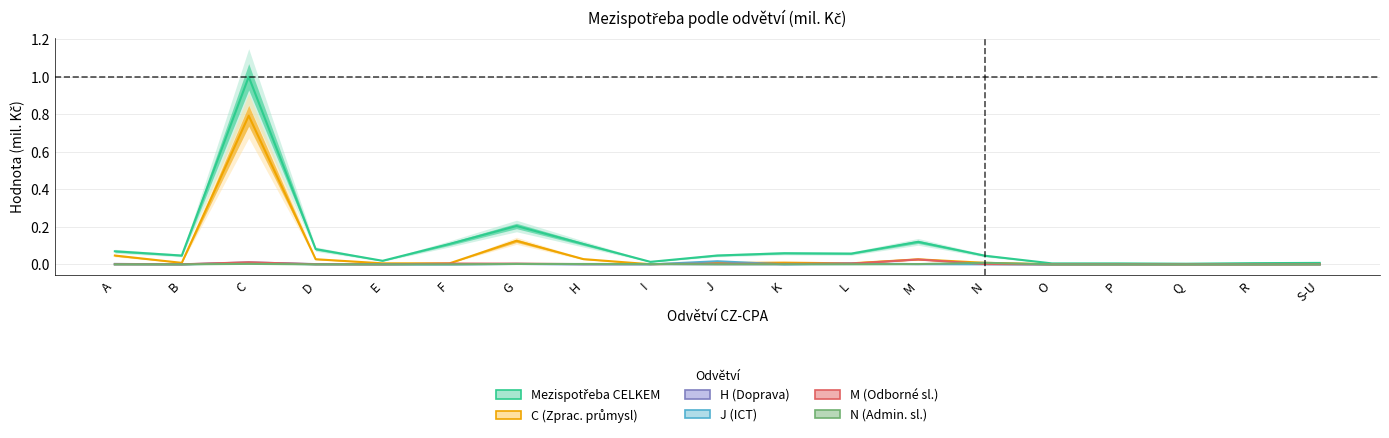

Does the chart have visible grid lines?

Yes